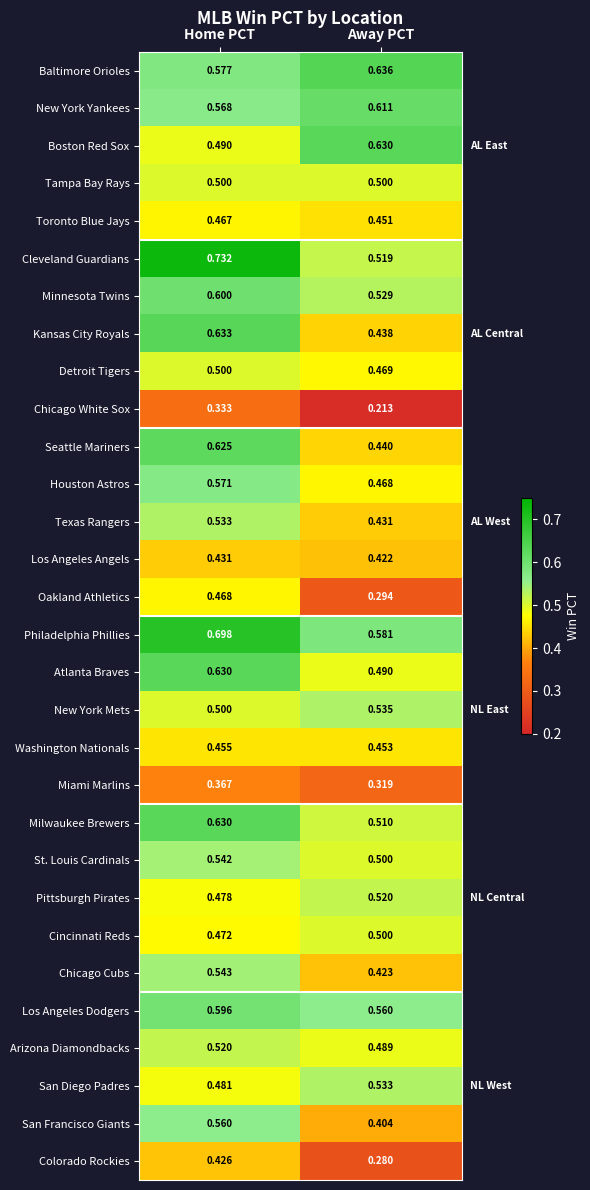

Which label corresponds to the largest value in the chart?

Home PCT